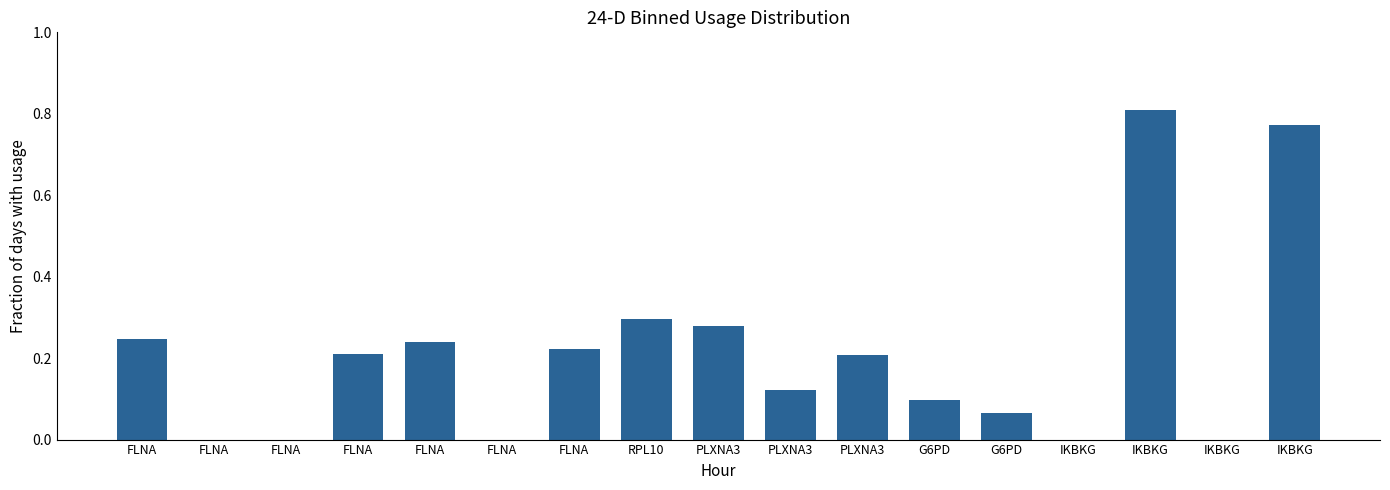

Which has a higher value, FLNA or IKBKG?

IKBKG